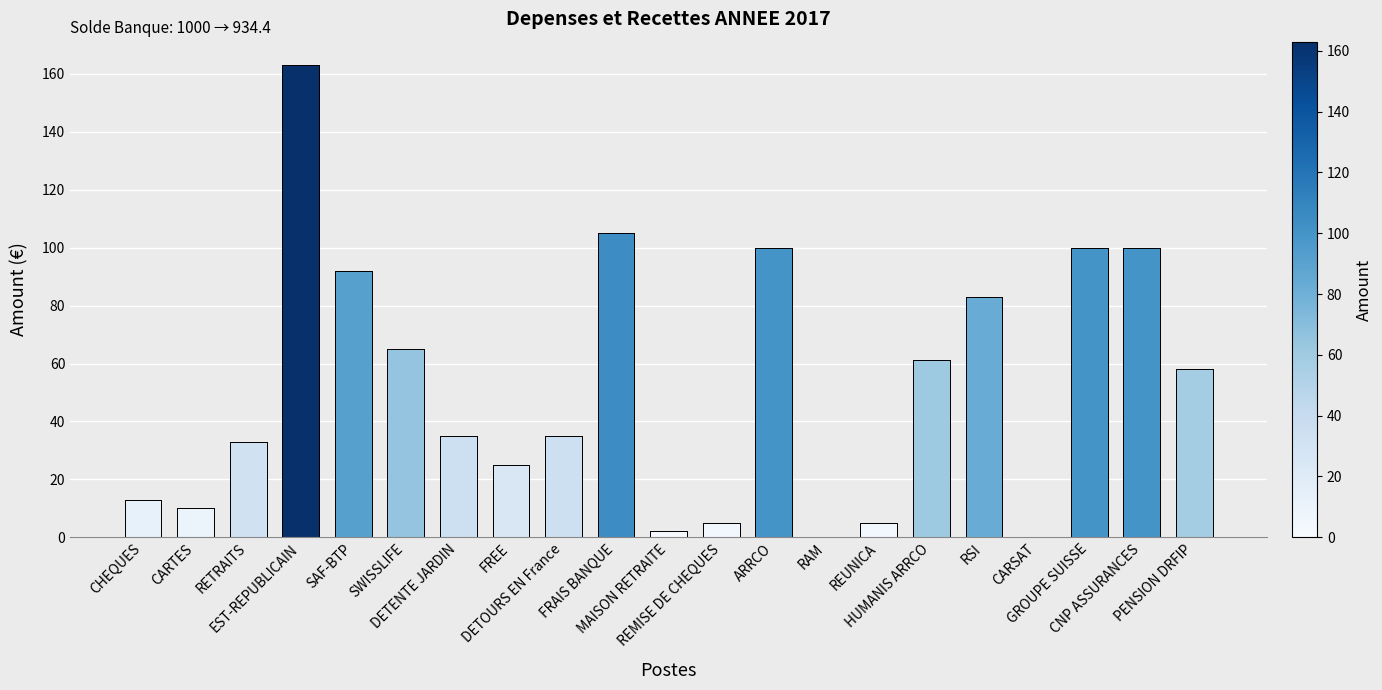

What position from the right is HUMANIS ARRCO?

6